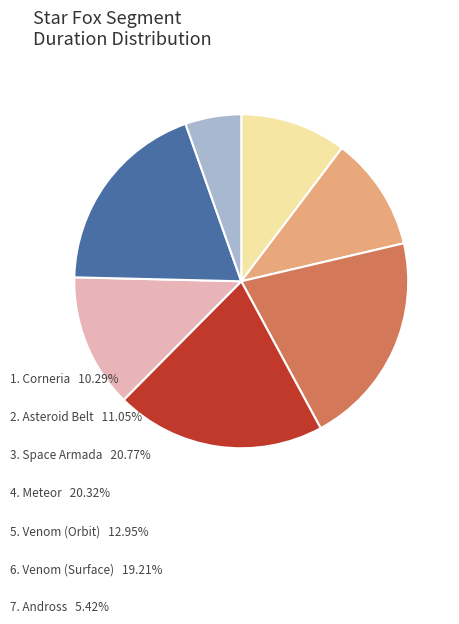

Is there any slice that represents more than half of the pie?

No